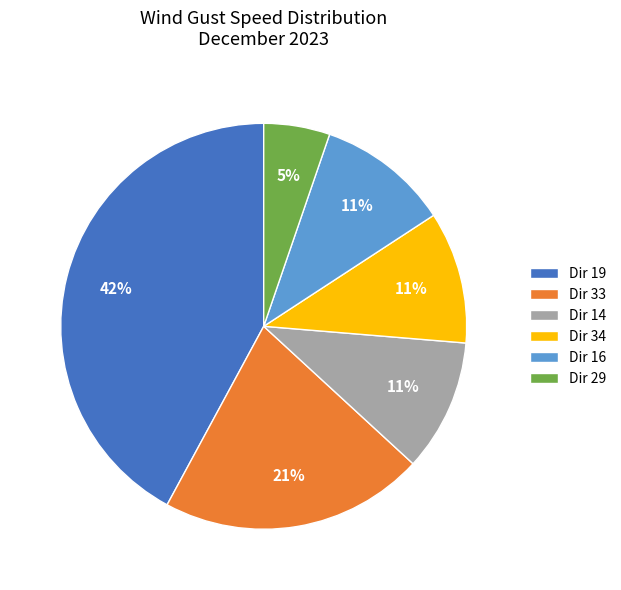

Which has a higher value, Dir 29 or Dir 34?

Dir 34